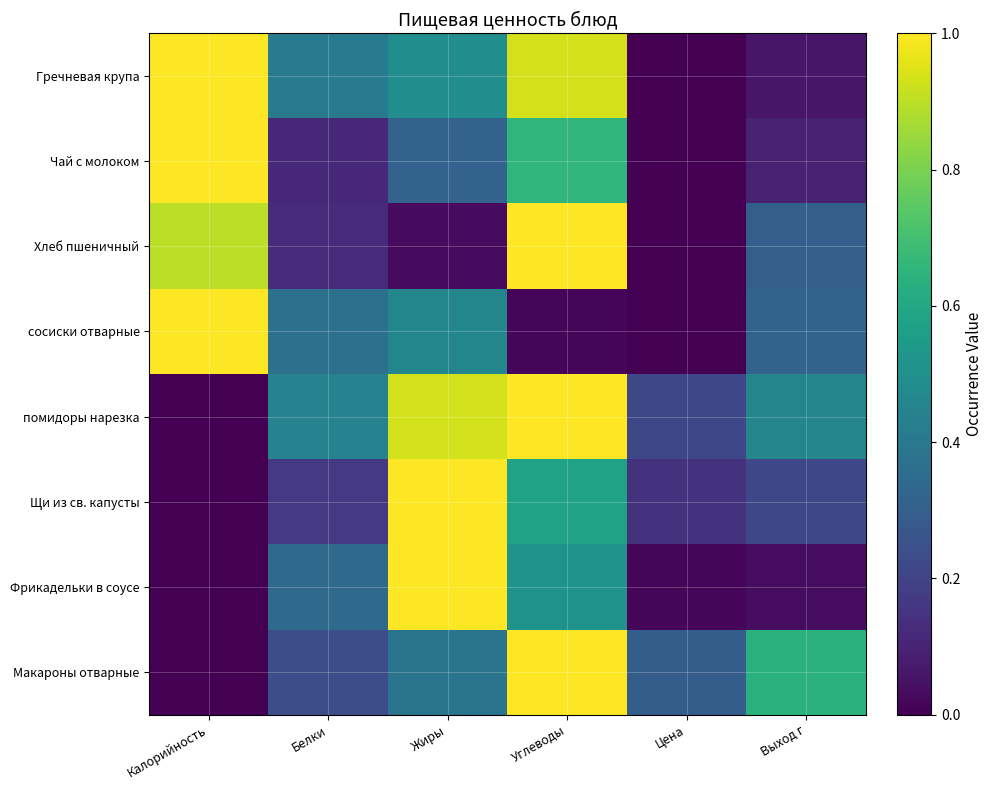

Between Белки and Цена, which is larger?

Белки